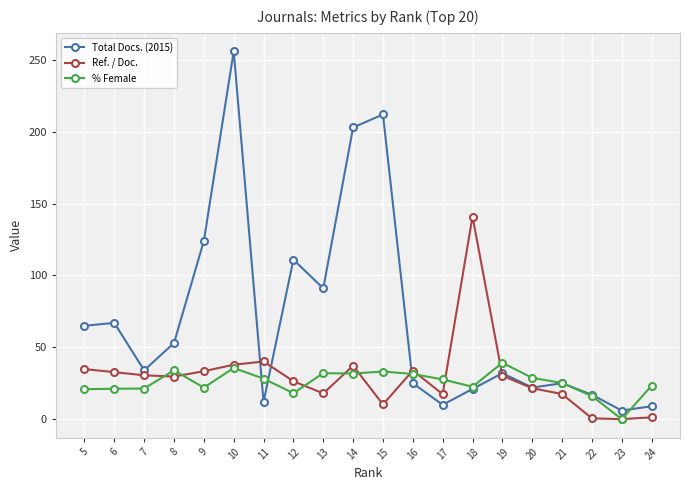

What is the total value across all series at 16?

90.3